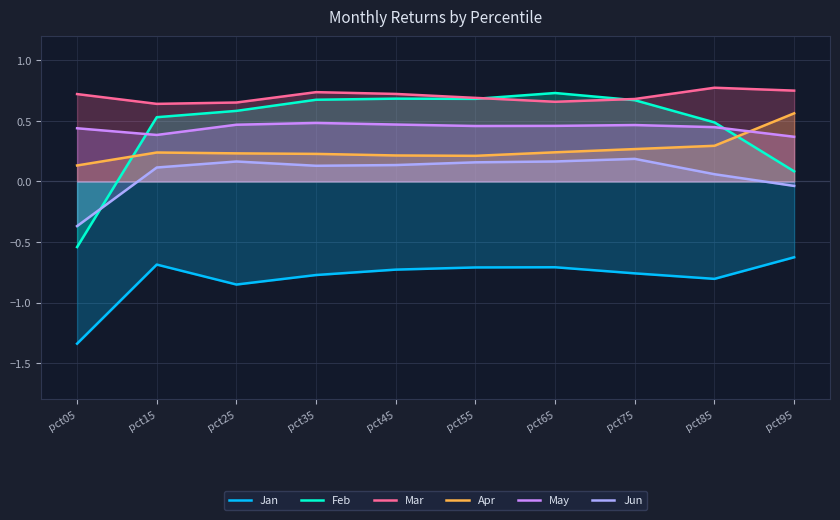

How many lines are shown in the chart?

6